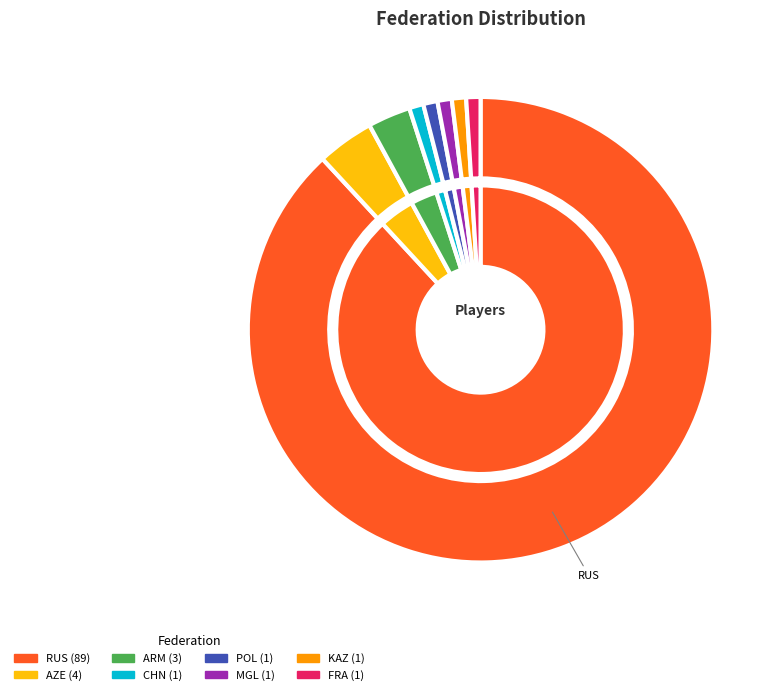

Which category has the biggest portion of the pie?

RUS